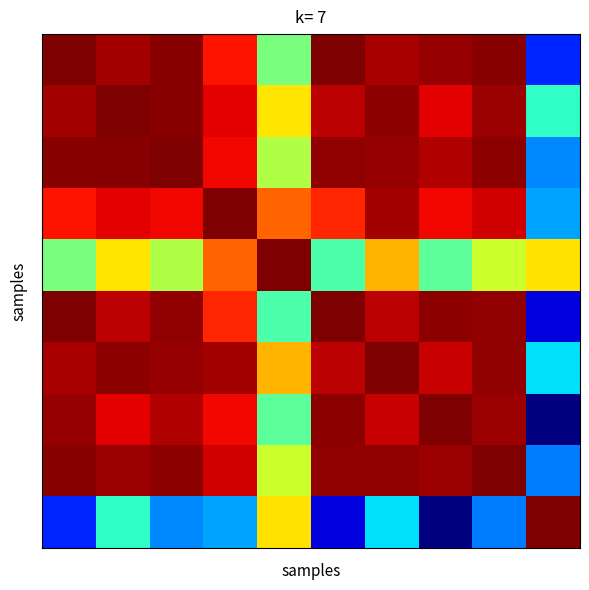

At how many categories does at least one series exceed 0?

10